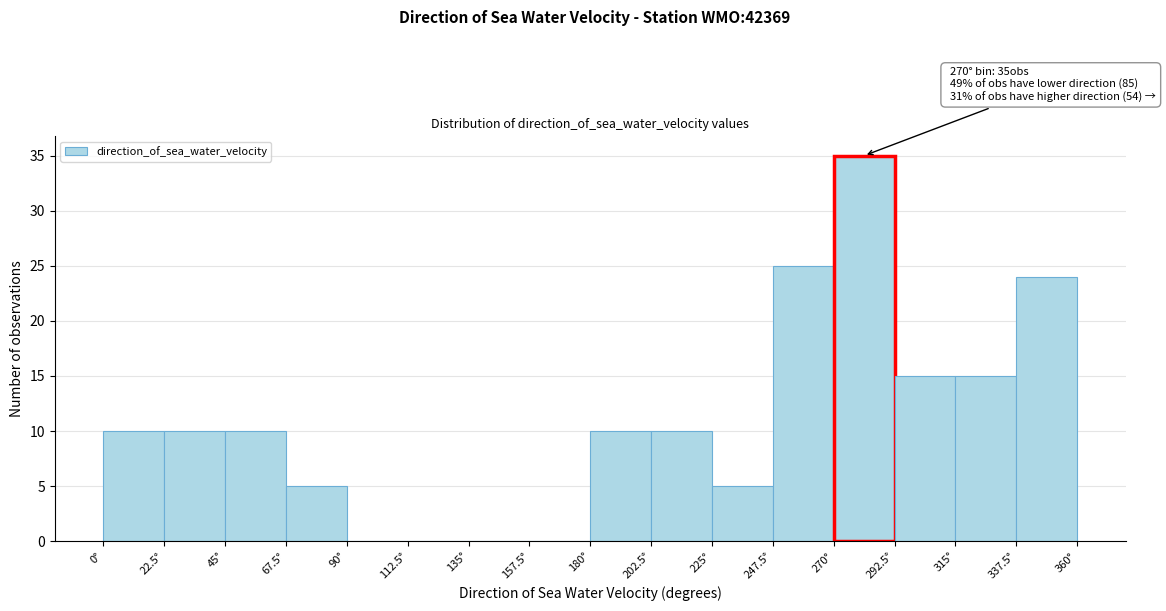

Over which range of the x-axis is the bar tallest?

270.0 to 292.5